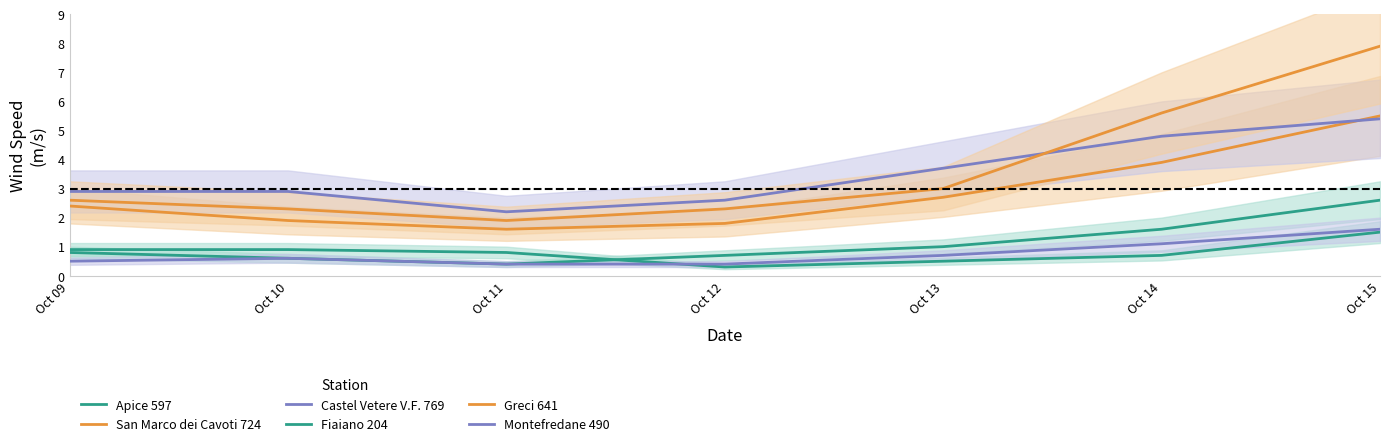

What is the total value across all series at Oct 14?

17.7